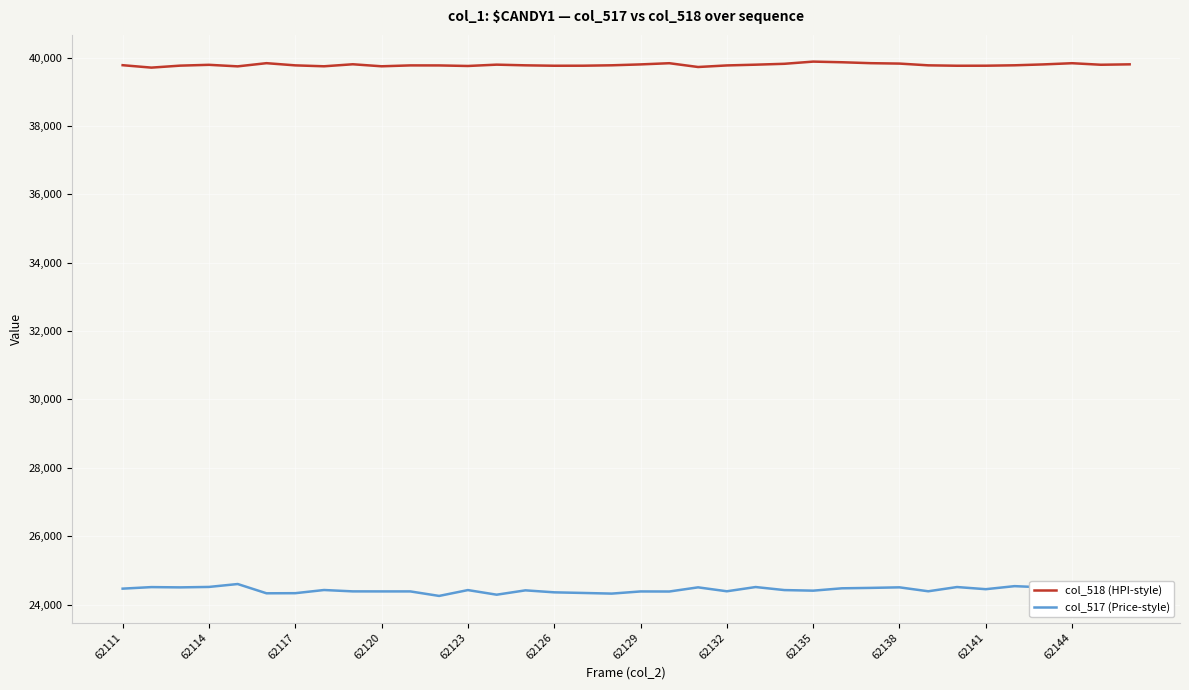

True or false: col_517 (Price-style) and col_518 (HPI-style) cross at least once.

False